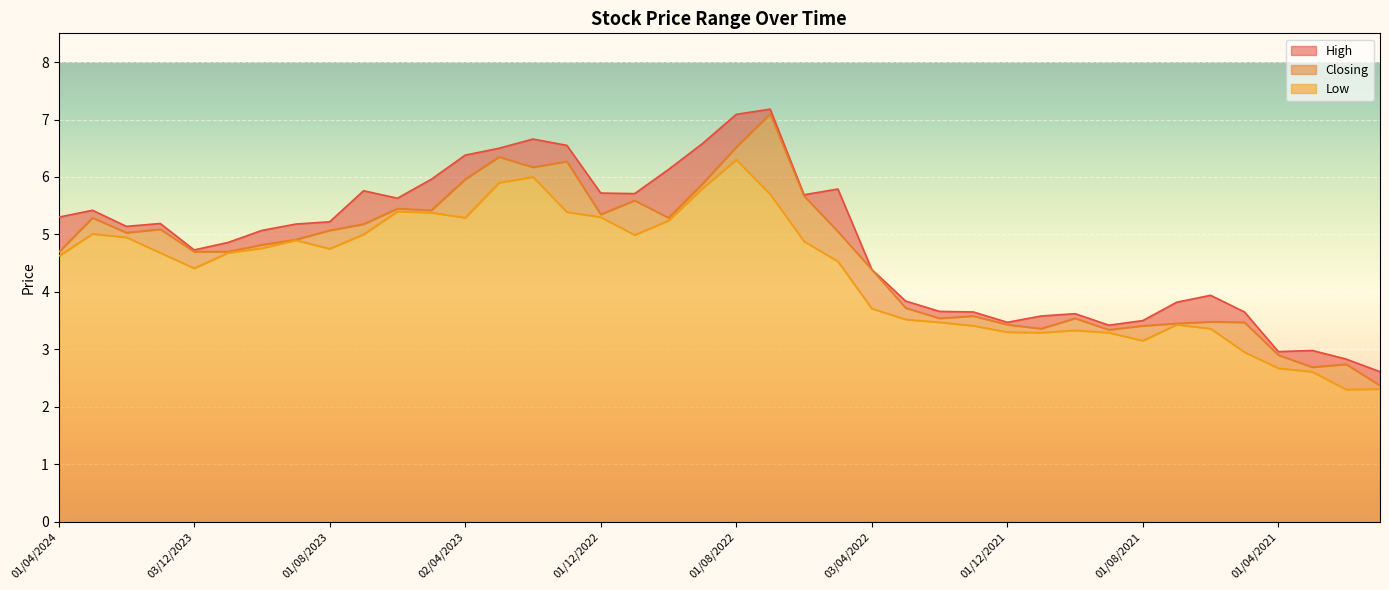

How many lines are shown in the chart?

3